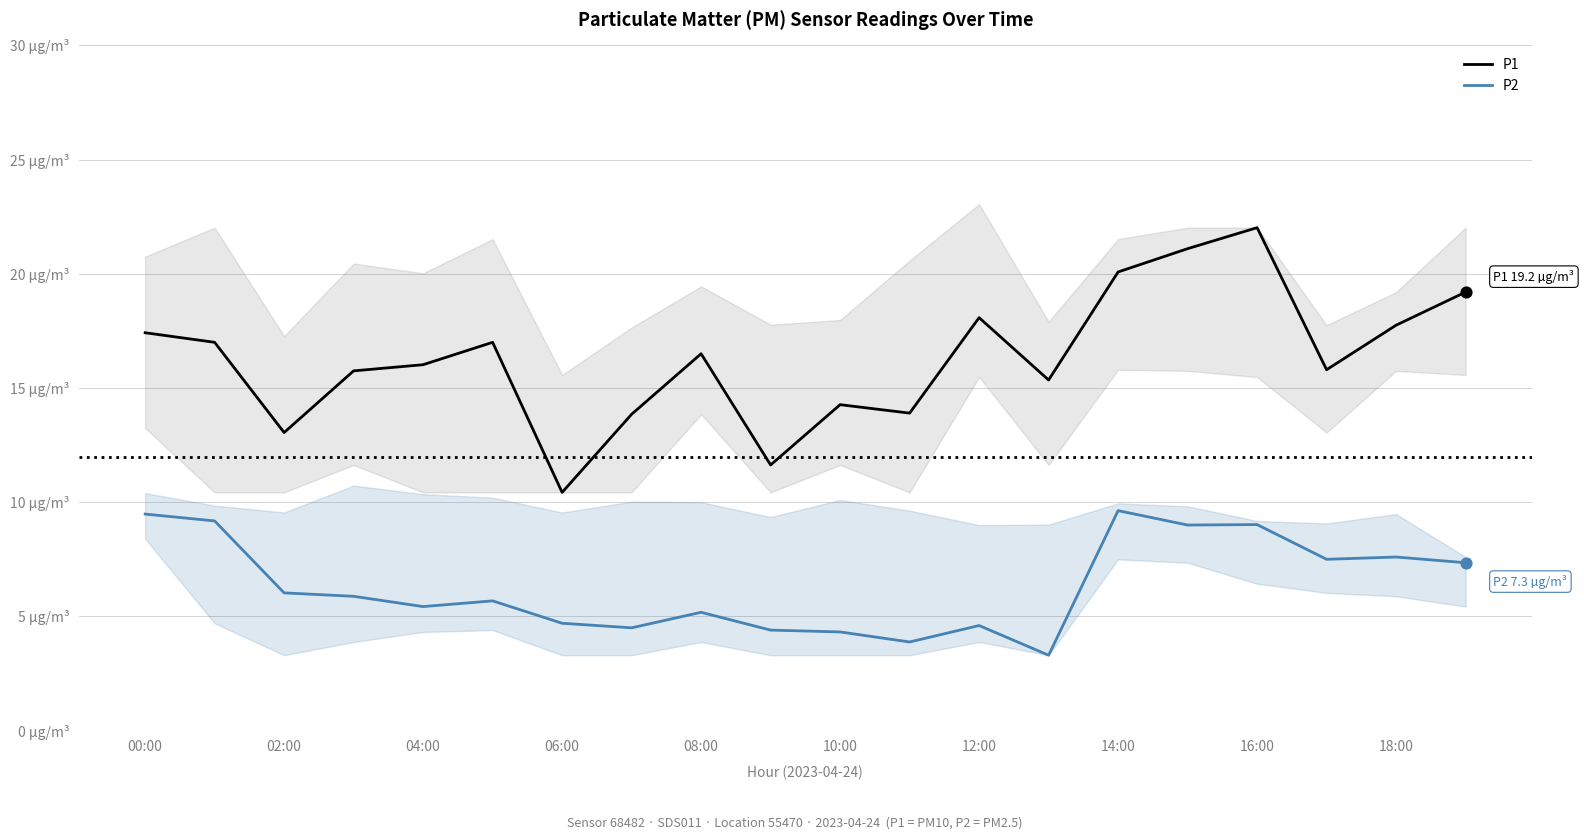

Is the value of P1 at 11 greater than the value of P2 at 10:00?

Yes